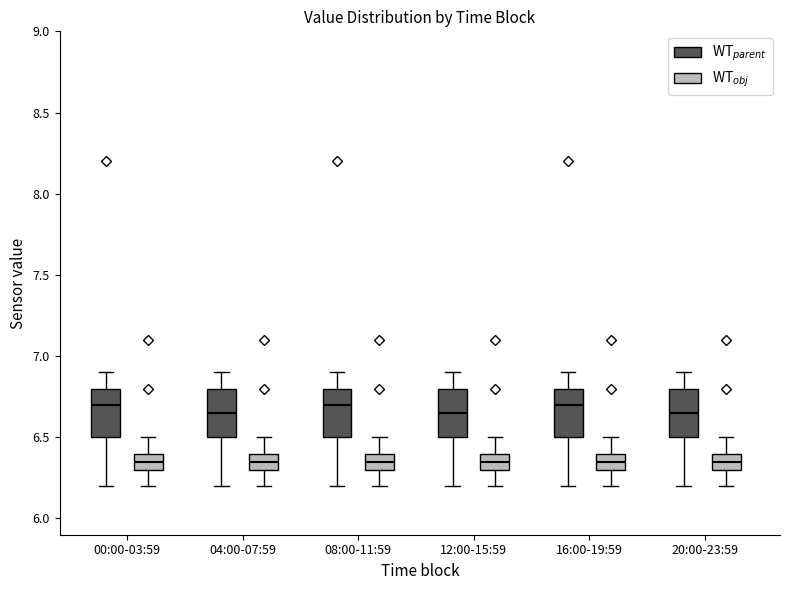

Reading left to right, transcribe this box plot: for each box, give where its median line is, the range the box spans, and where its two whiskers end, as read against the y-axis. The values are not printed on the chart, so give them approximately, as read against the axis.

00:00-03:59 (WT$_{parent}$): median 6.70, box 6.50 to 6.80, whiskers 6.20 to 6.90
00:00-03:59 (WT$_{obj}$): median 6.35, box 6.30 to 6.40, whiskers 6.20 to 6.50
04:00-07:59 (WT$_{parent}$): median 6.65, box 6.50 to 6.80, whiskers 6.20 to 6.90
04:00-07:59 (WT$_{obj}$): median 6.35, box 6.30 to 6.40, whiskers 6.20 to 6.50
08:00-11:59 (WT$_{parent}$): median 6.70, box 6.50 to 6.80, whiskers 6.20 to 6.90
08:00-11:59 (WT$_{obj}$): median 6.35, box 6.30 to 6.40, whiskers 6.20 to 6.50
12:00-15:59 (WT$_{parent}$): median 6.65, box 6.50 to 6.80, whiskers 6.20 to 6.90
12:00-15:59 (WT$_{obj}$): median 6.35, box 6.30 to 6.40, whiskers 6.20 to 6.50
16:00-19:59 (WT$_{parent}$): median 6.70, box 6.50 to 6.80, whiskers 6.20 to 6.90
16:00-19:59 (WT$_{obj}$): median 6.35, box 6.30 to 6.40, whiskers 6.20 to 6.50
20:00-23:59 (WT$_{parent}$): median 6.65, box 6.50 to 6.80, whiskers 6.20 to 6.90
20:00-23:59 (WT$_{obj}$): median 6.35, box 6.30 to 6.40, whiskers 6.20 to 6.50